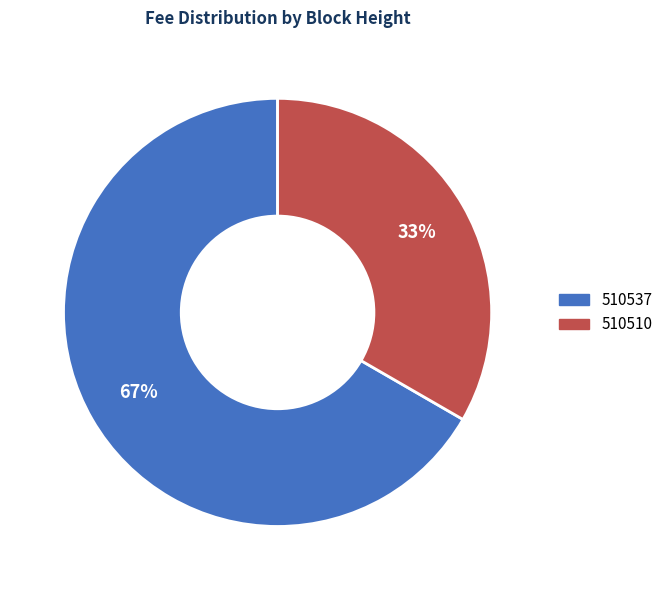

Between 510537 and 510510, which is larger?

510537